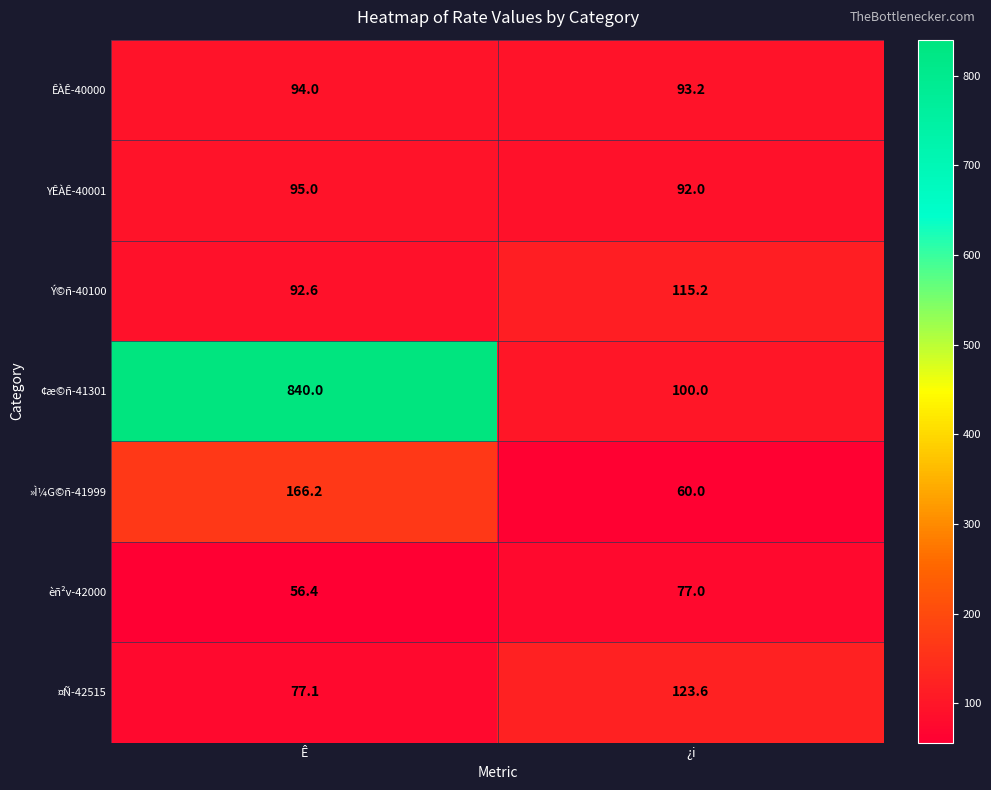

What is the difference between the ÊÀÊ-40000 values at Ê and ¿i?

0.8